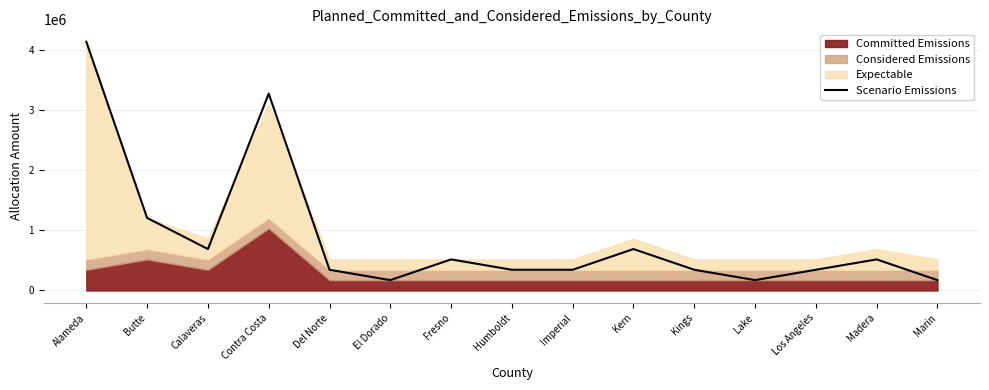

True or false: Scenario Emissions has a value of 6748689 at Alameda.

False